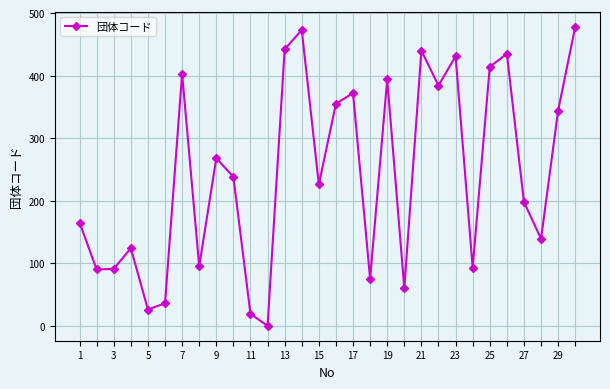

What is the greatest value displayed?

478